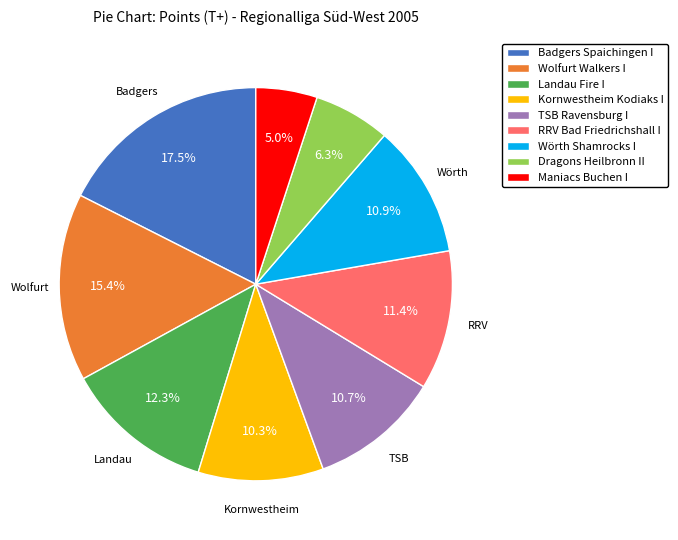

To the nearest percent, what is the average slice percentage?

11%